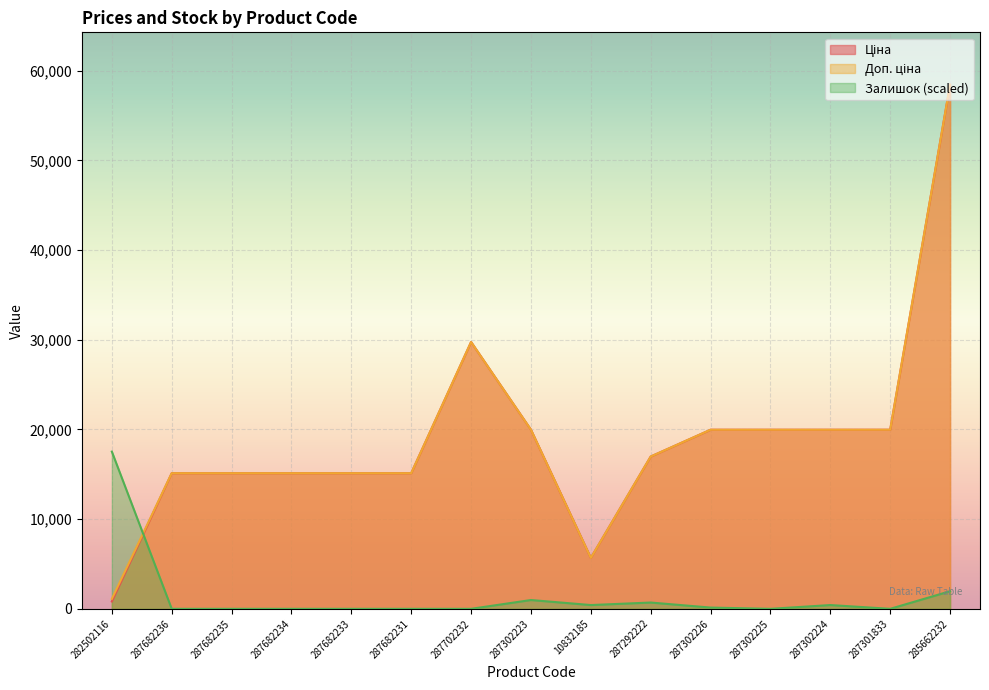

How many lines are shown in the chart?

3